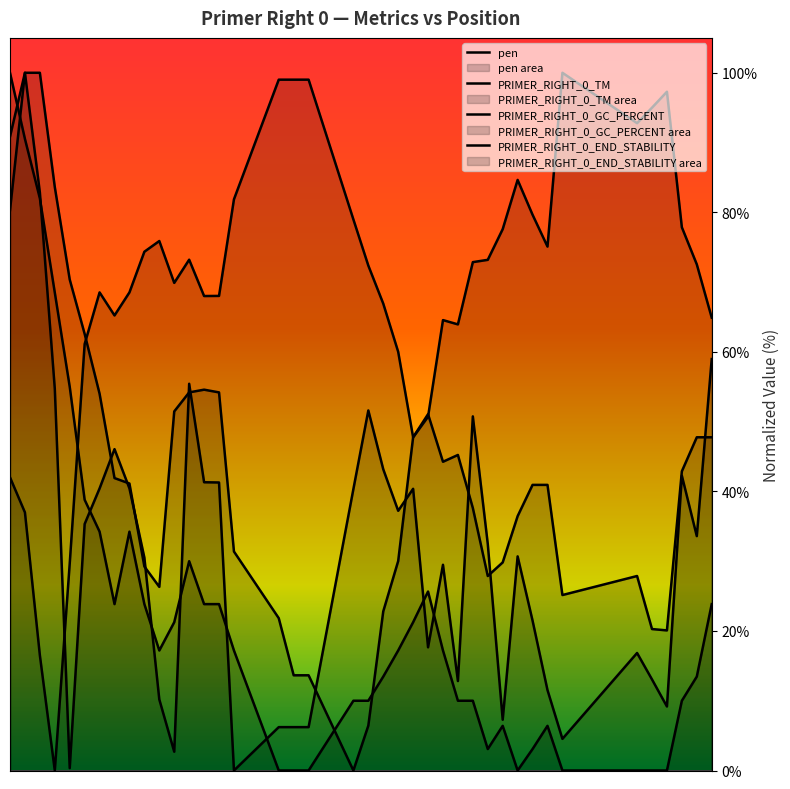

How many data points in pen are above 72?

21